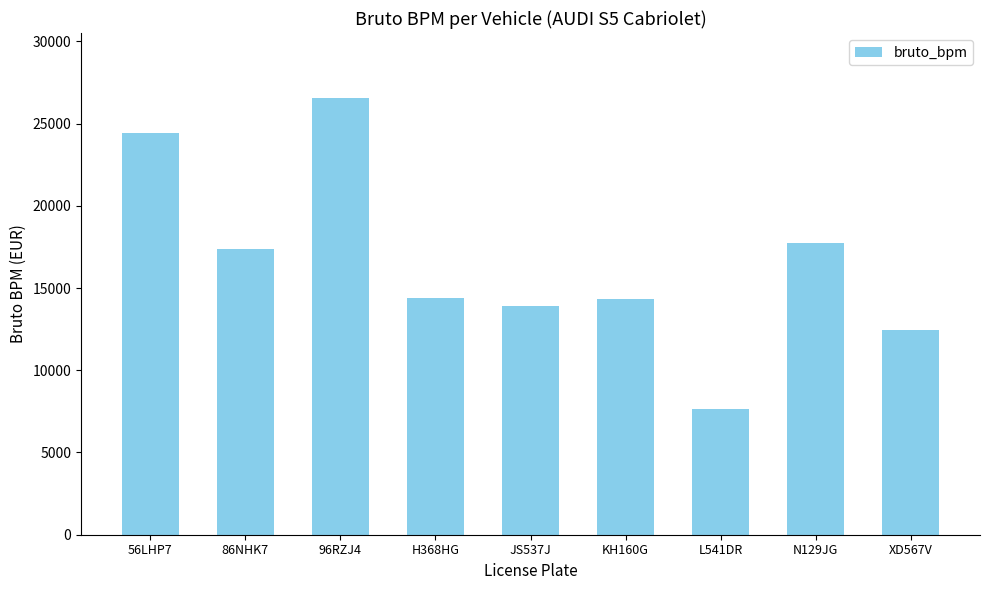

What is the label of the 8th bar from the right?

86NHK7